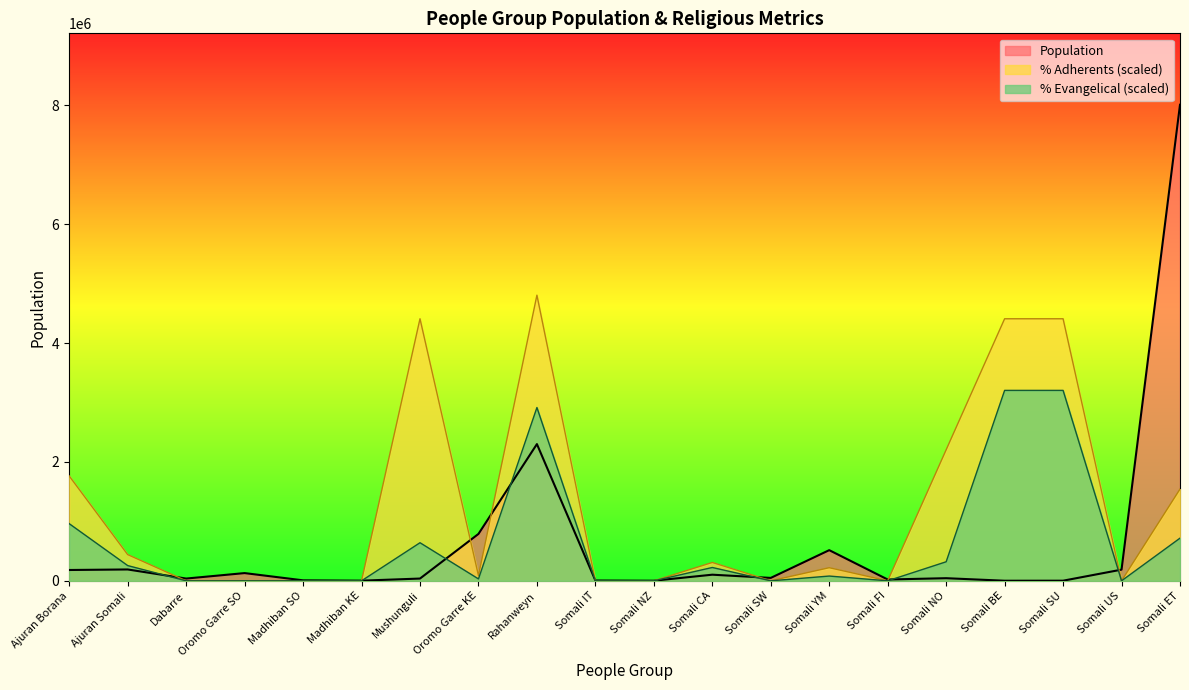

The value of Population at Somali BE is 1400.0. True or false?

True